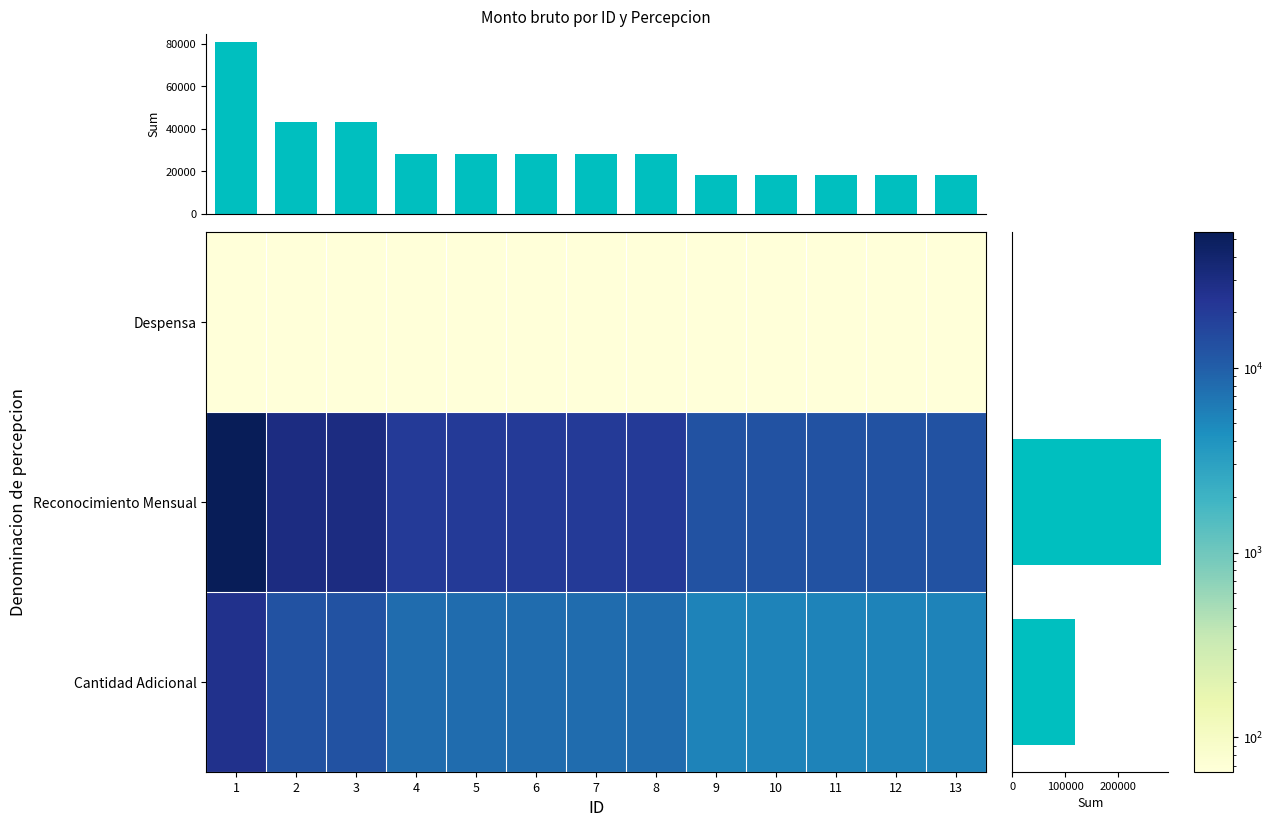

Is the value of Cantidad Adicional at 11 greater than the value of Reconocimiento Mensual at 9?

No